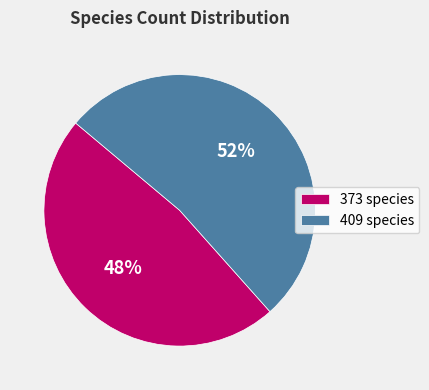

To the nearest percent, what percentage of the pie is 373?

48%